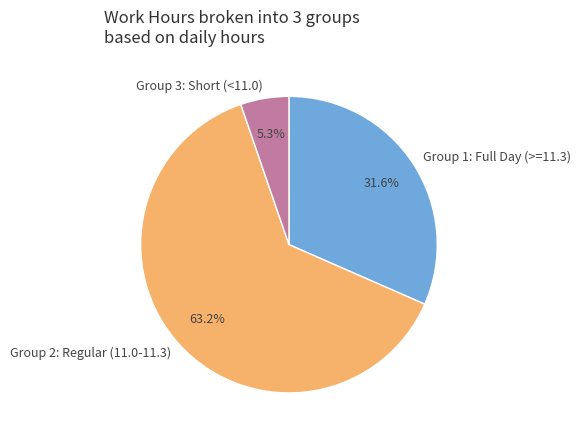

Count the number of slices in the pie.

3